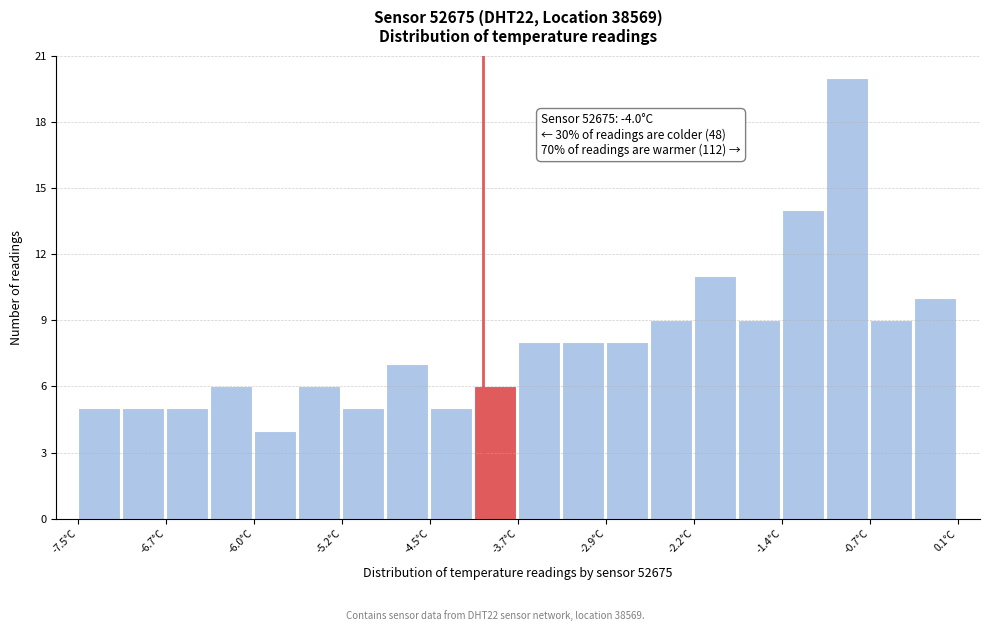

Around what value on the x-axis is the tallest bar? Give the approximate position of its centre, as read against the axis.

-0.9